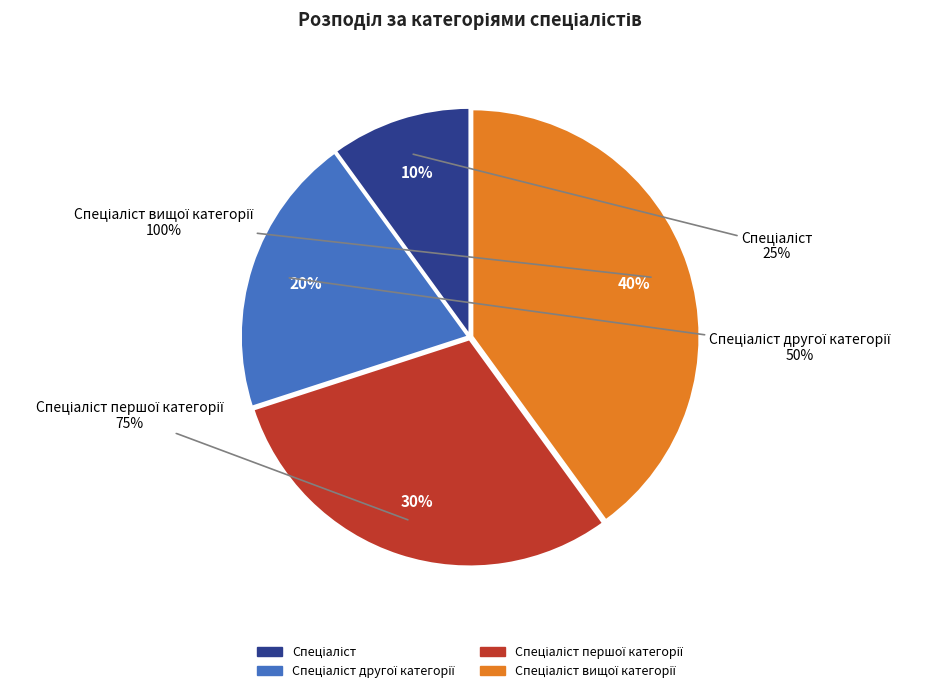

Count the number of slices in the pie.

4